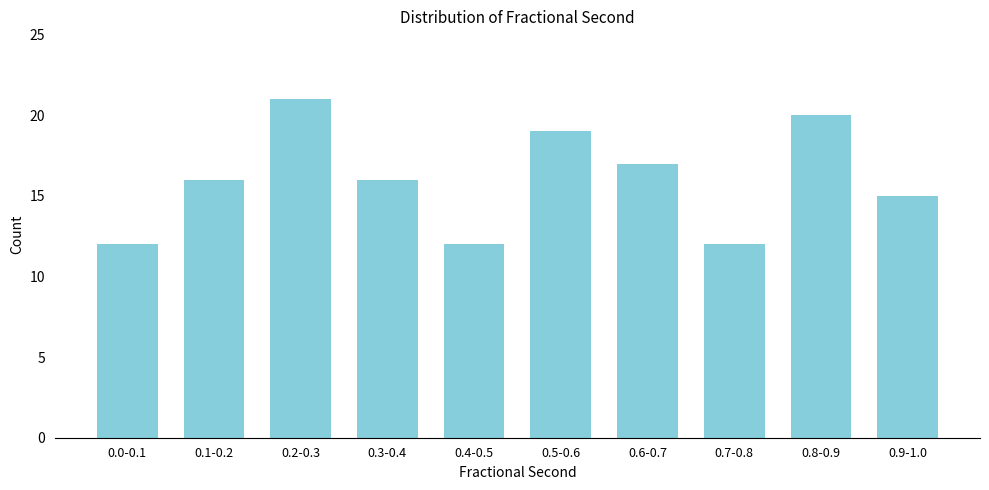

Reading left to right, list all the values displayed in this chart.

12	16	21	16	12	19	17	12	20	15